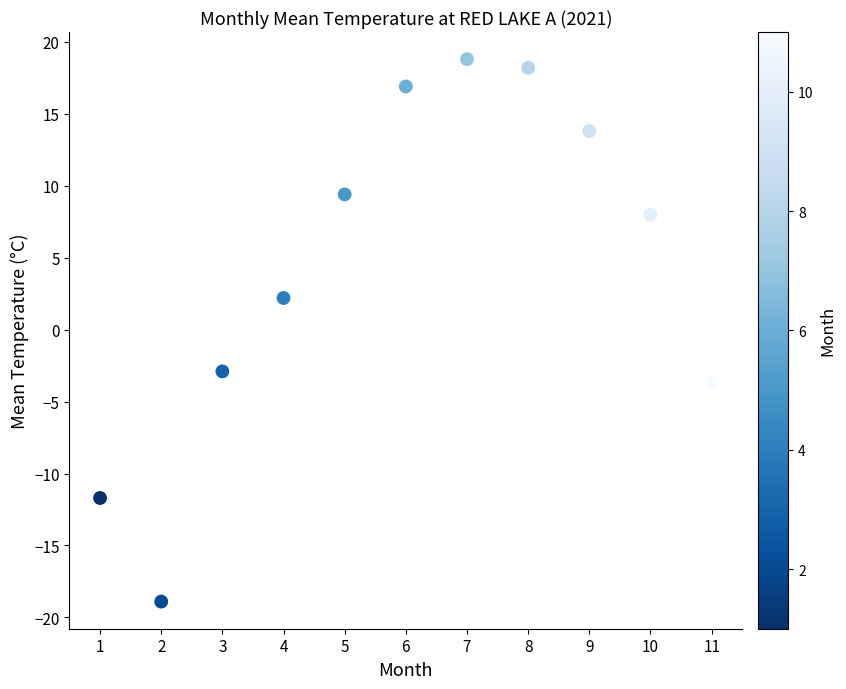

What Y value in the scatter plot is closest to 0?

2.2